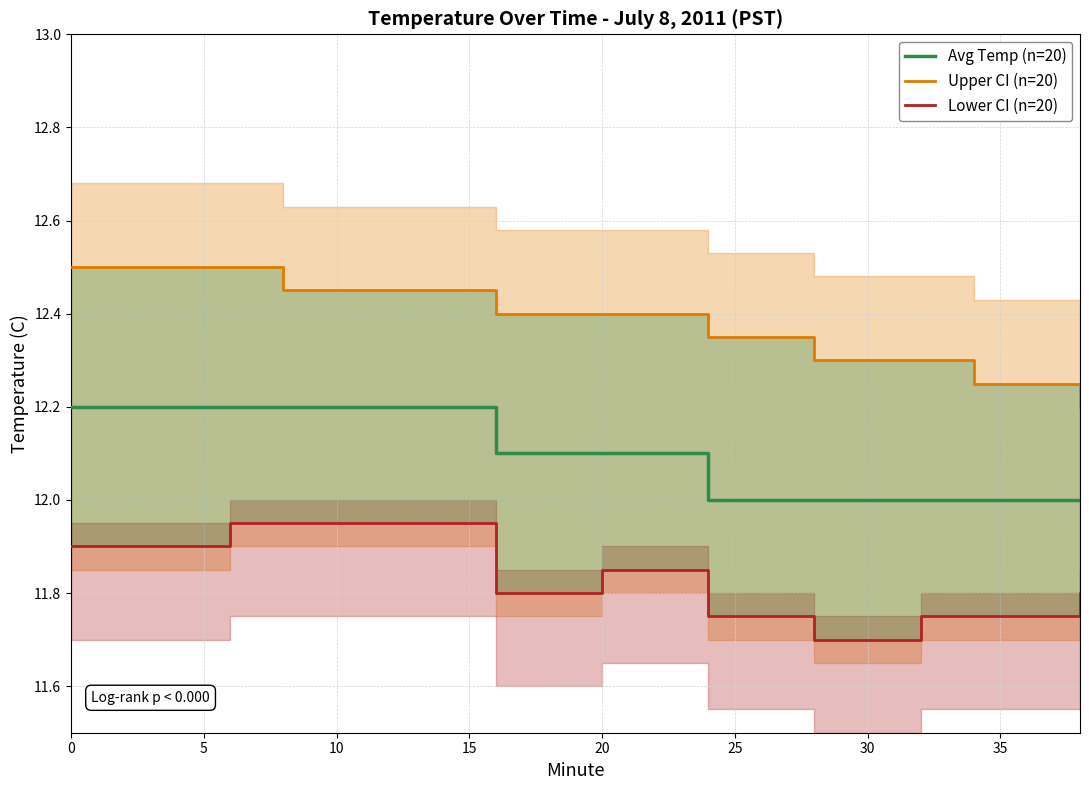

List the series in order of their overall mean, highest first.

Upper CI (n=20), Avg Temp (n=20), Lower CI (n=20)